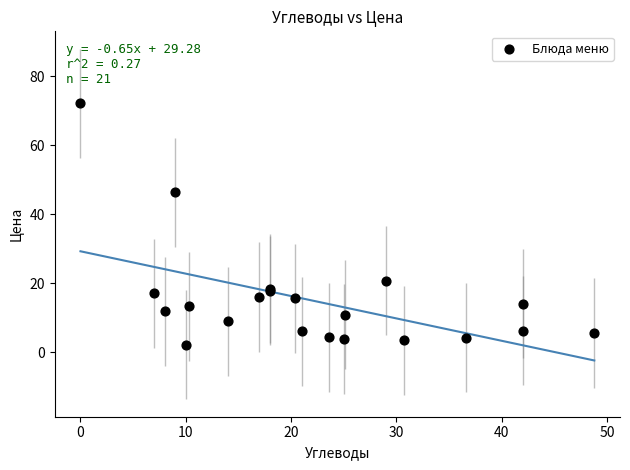

What Y value in the scatter plot is closest to 37?

46.3